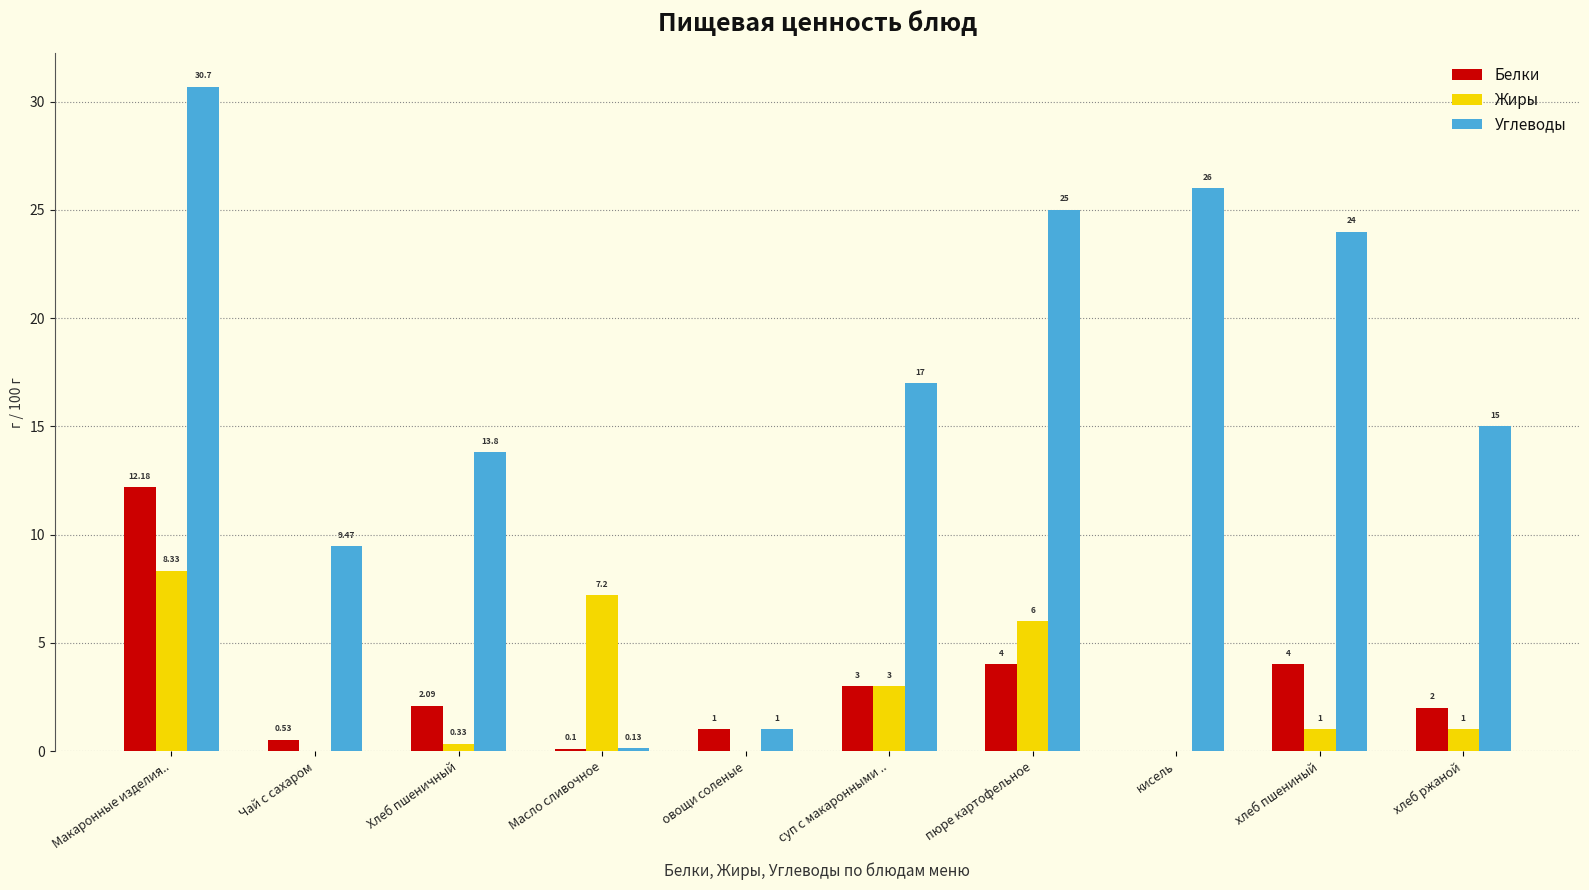

What is the average value of the Углеводы series?

16.2